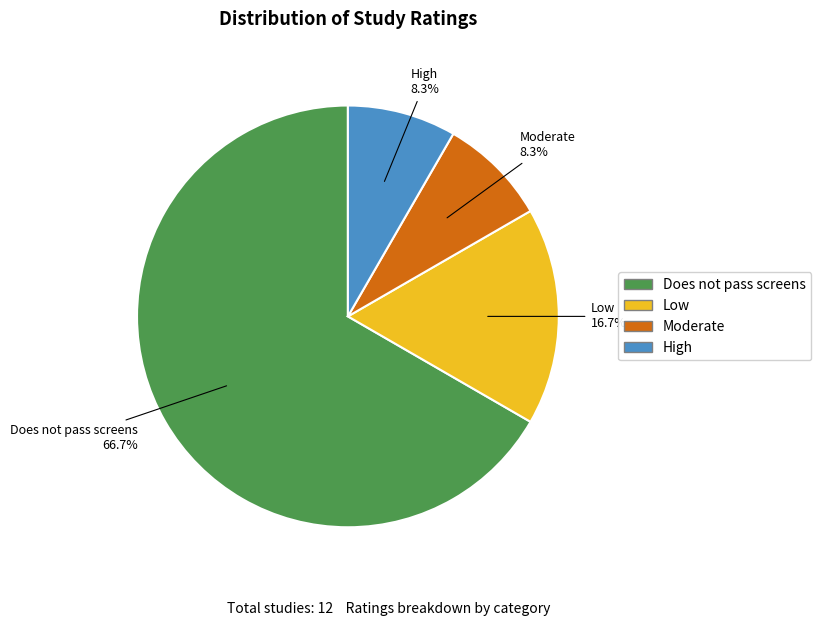

Between Does not pass screens and Low, which is larger?

Does not pass screens